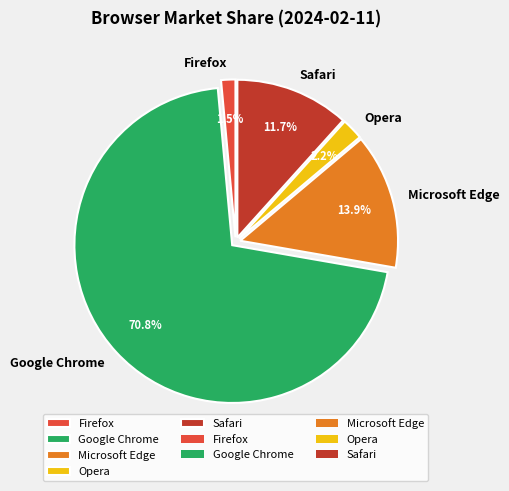

True or false: Google Chrome accounts for 63% of the total.

False